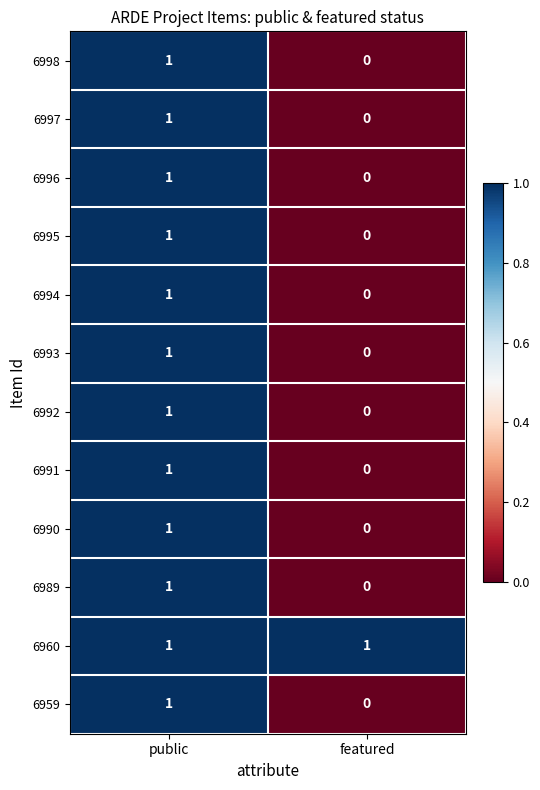

Is the value of 6991 at public greater than the value of 6997 at featured?

Yes